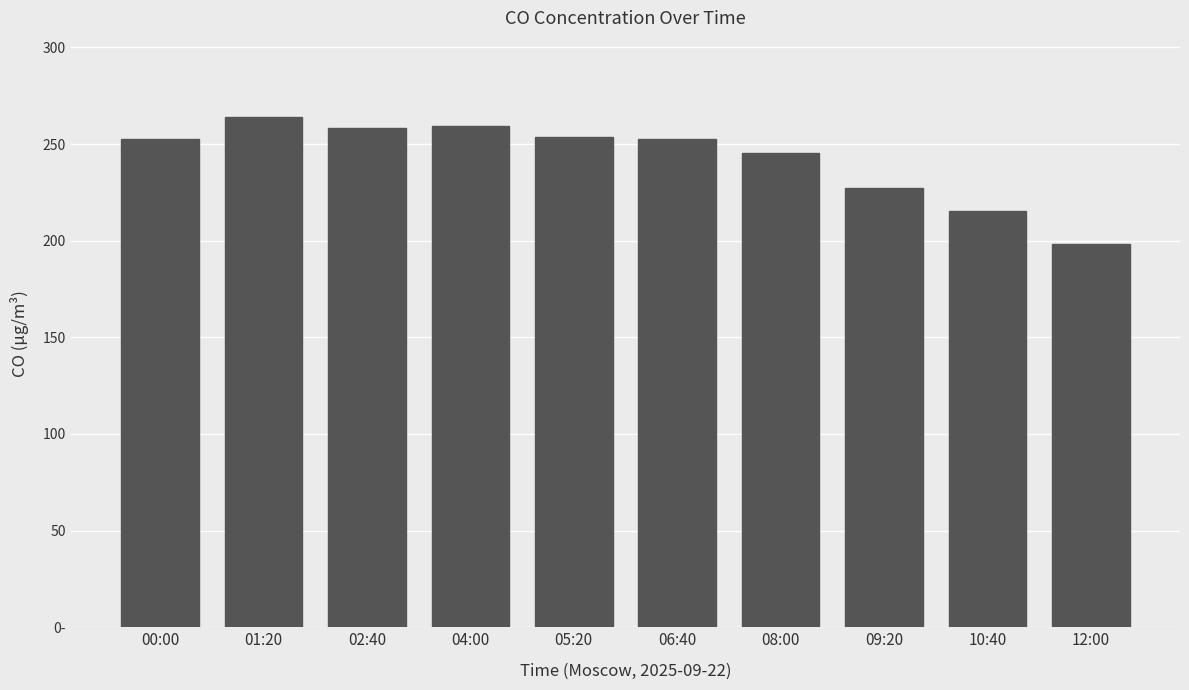

Does the chart contain stacked bars?

No